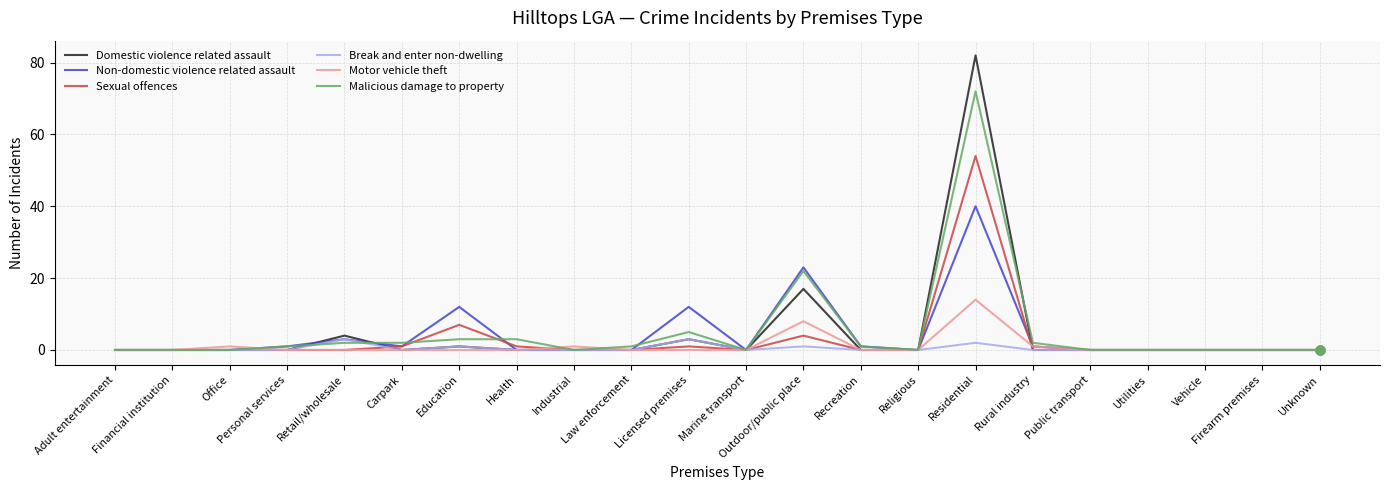

At which category is the sum across all series the highest?

Residential